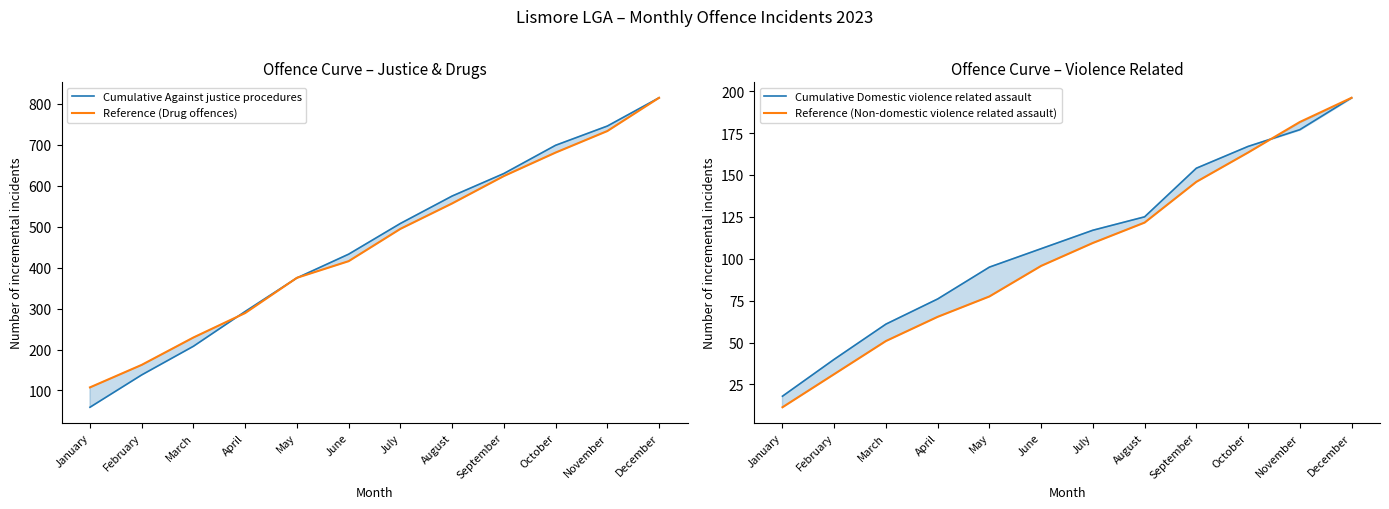

What is the spread (max minus min) of values at July?

398.6